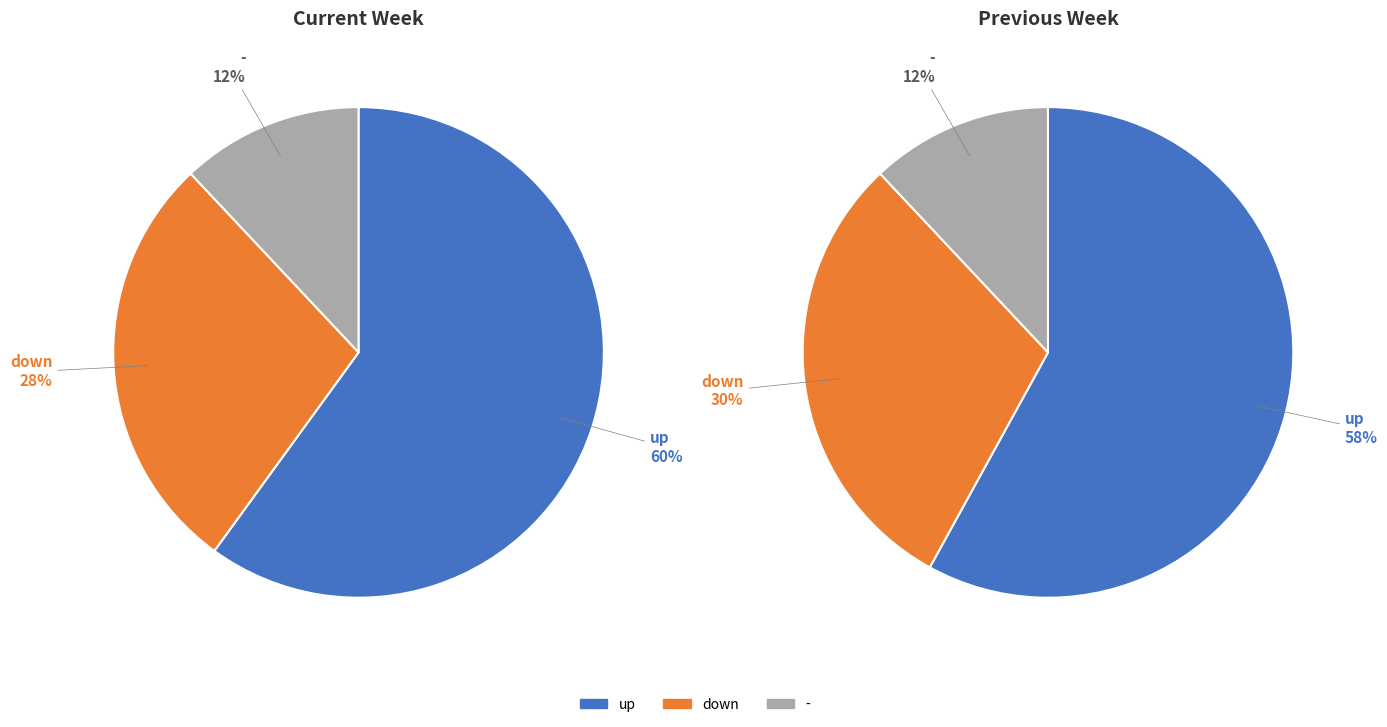

What portion of the pie excludes up?

40.0%